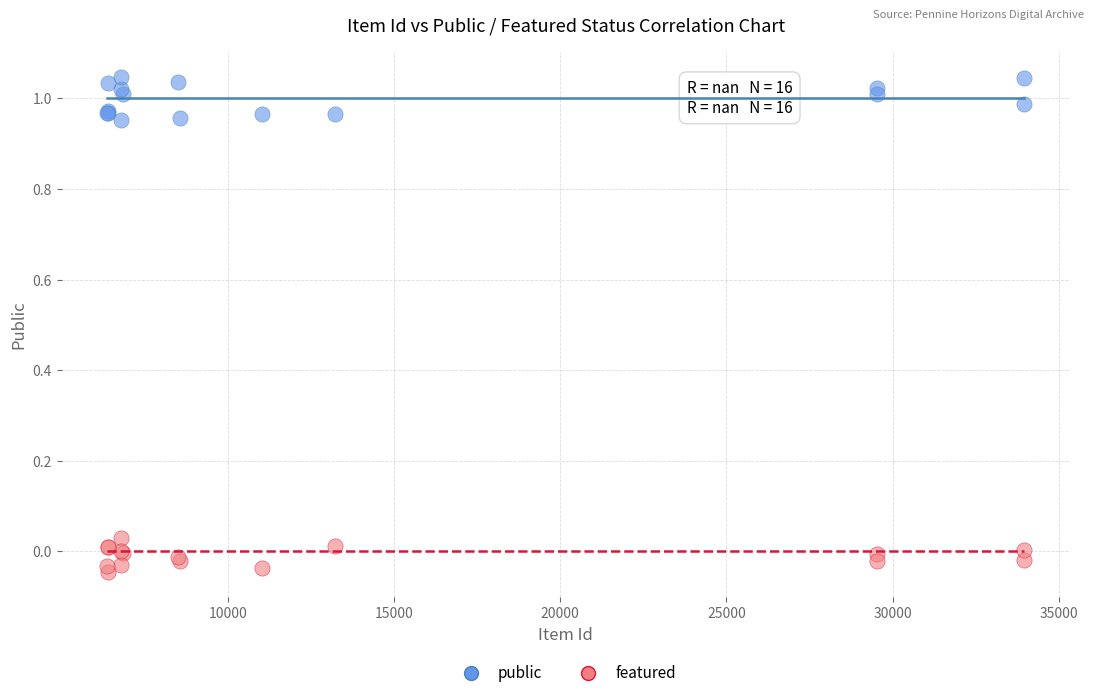

Which series reaches the maximum Y coordinate?

public